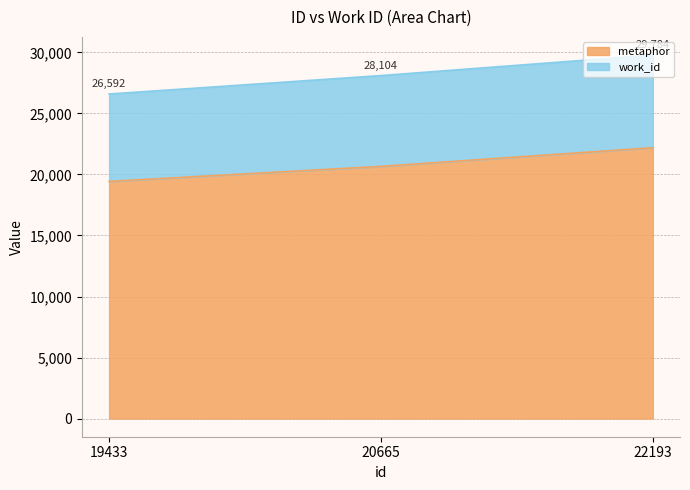

What is the difference between the maximum and minimum values in the metaphor series?

2760